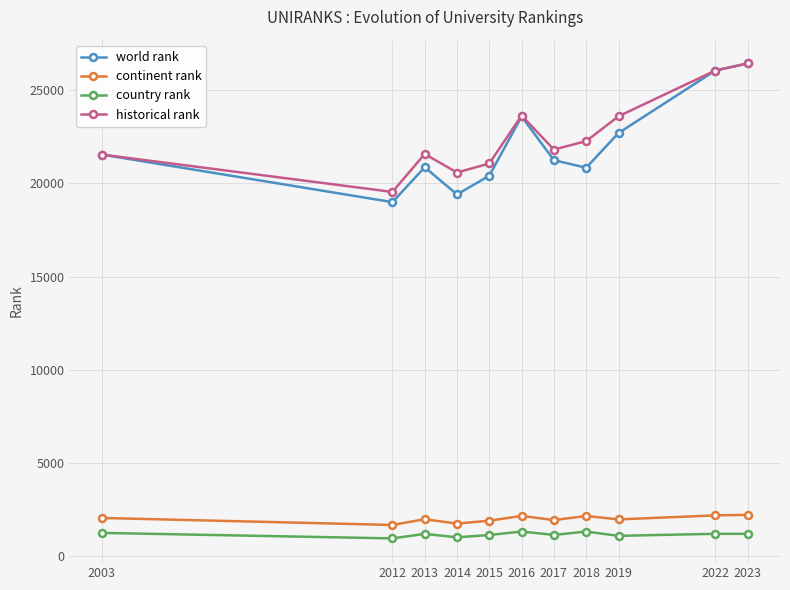

True or false: world rank has a value of 23585 at 2016.

True